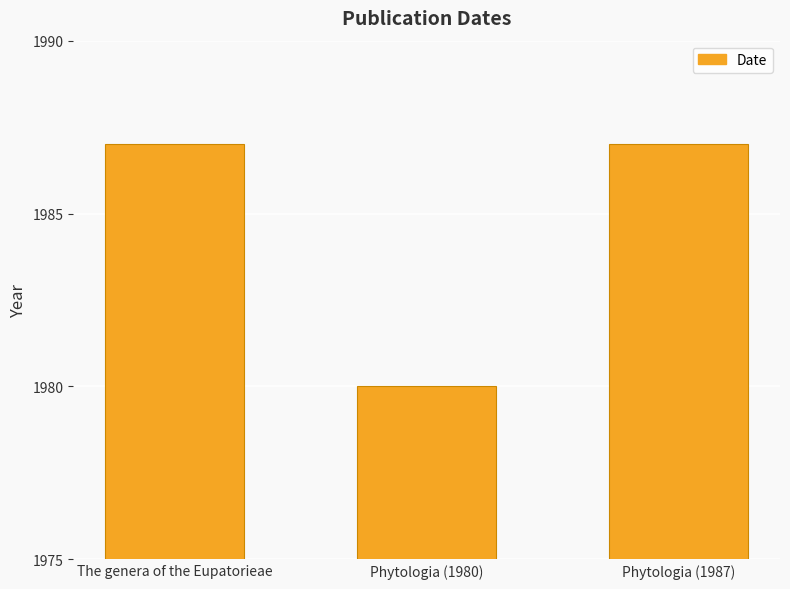

Where is the data nearest to the value 1983?

Phytologia (1980)